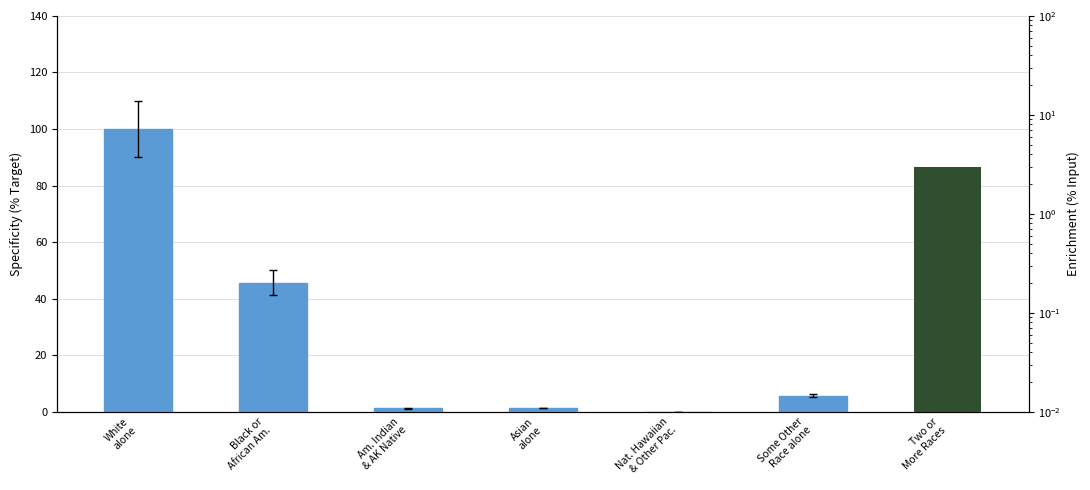

The value at Nat. Hawaiian
& Other Pac. is 0.0. True or false?

True